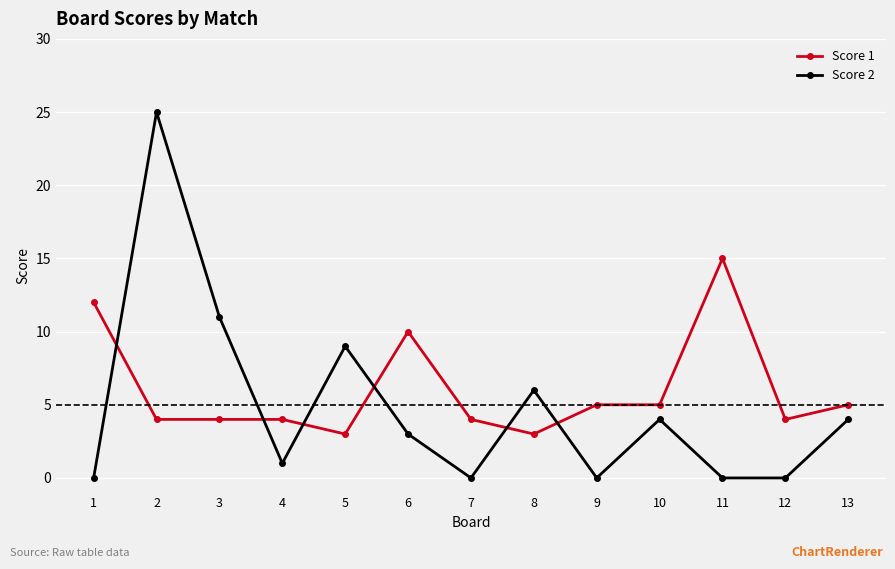

At 5, list the series in order from smallest to largest.

Score 1, Score 2